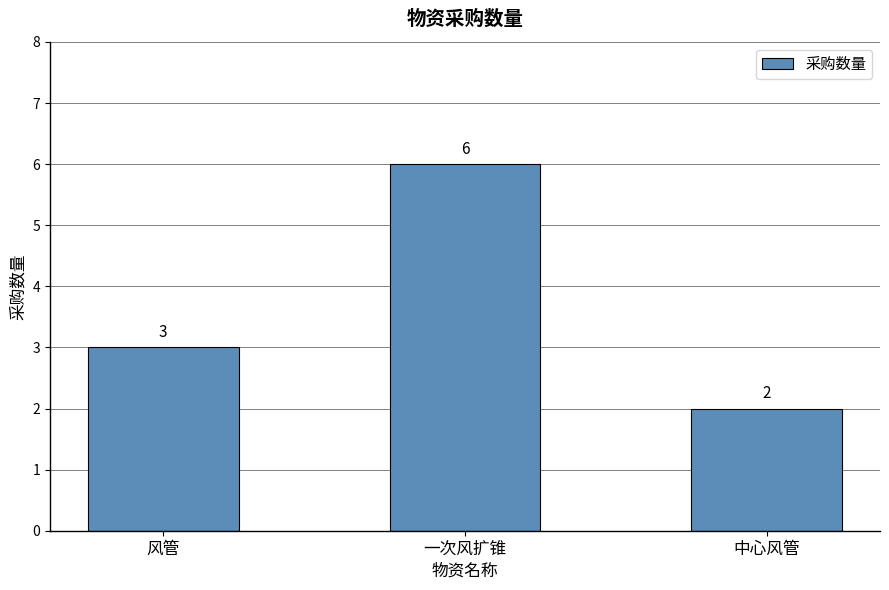

What is the label of the 2nd bar from the left?

一次风扩锥